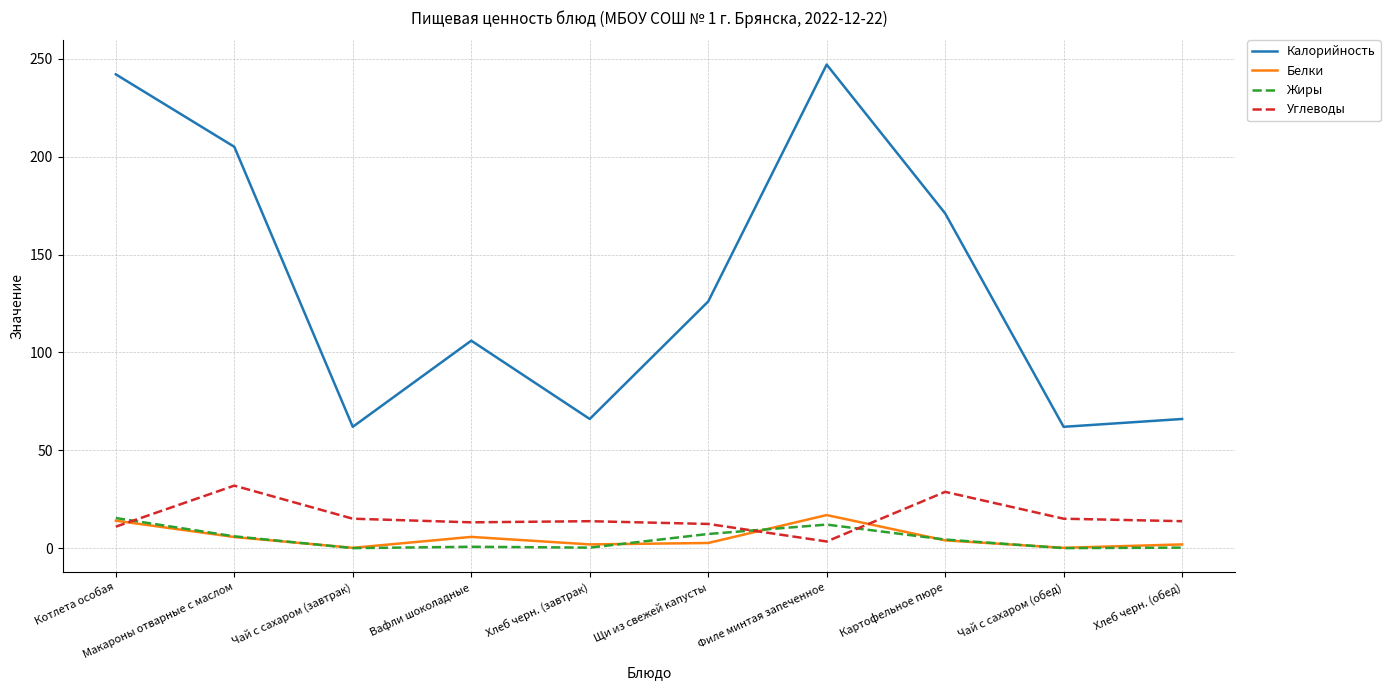

Which series has the widest spread of values?

Калорийность